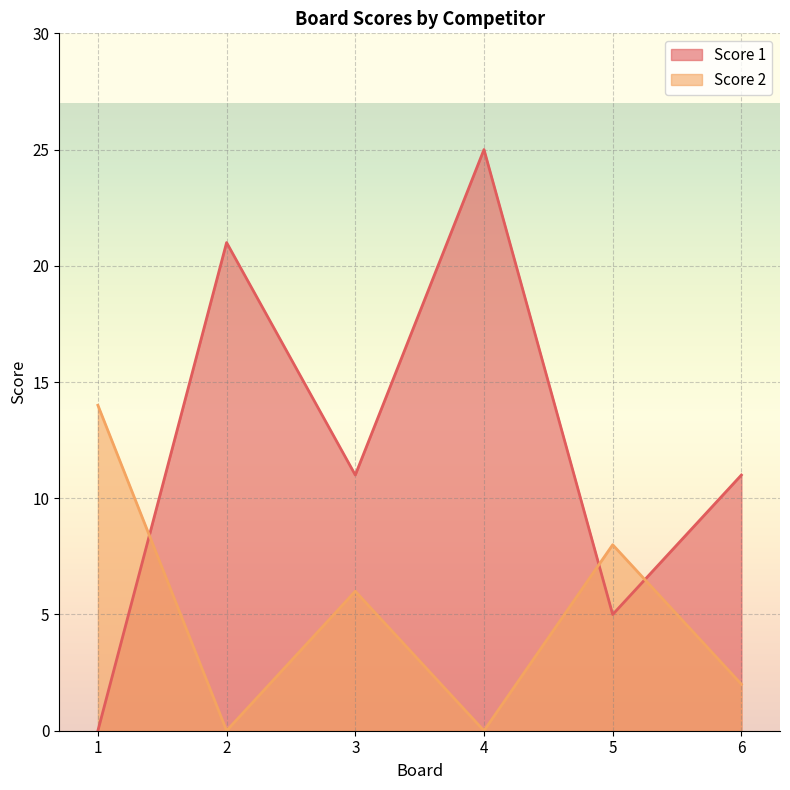

List the series in order of their overall mean, highest first.

Score 1, Score 2